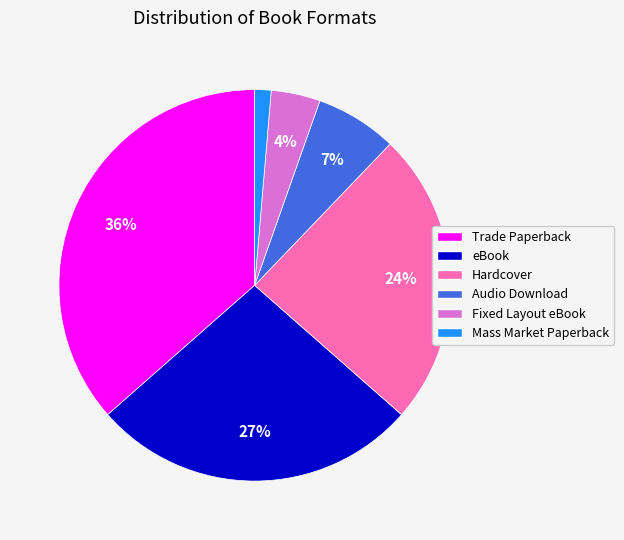

Count the number of slices in the pie.

6